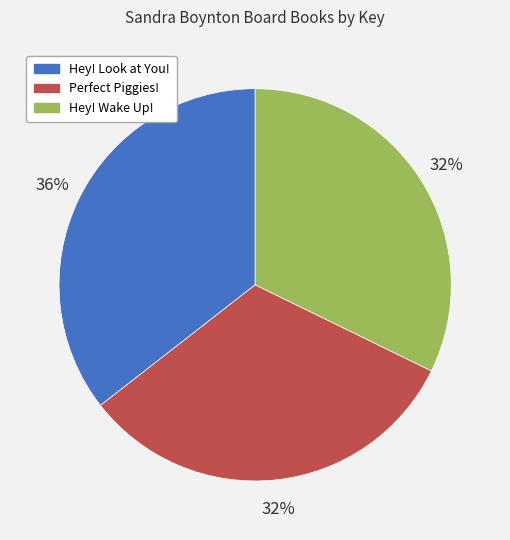

Is it true that Hey! Wake Up! is 40% of the pie?

False